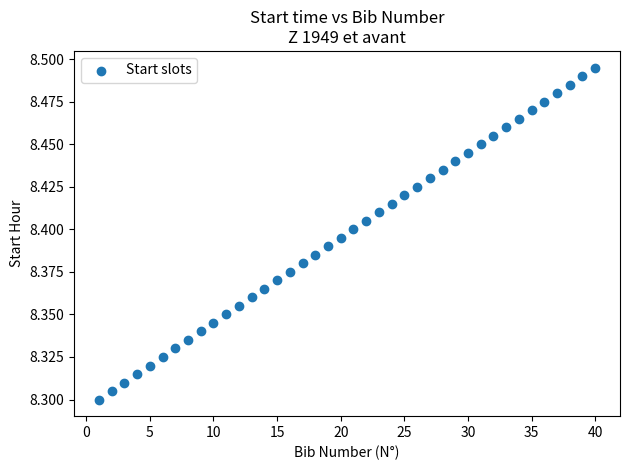

What is the range of X values (max minus min)?

39.0